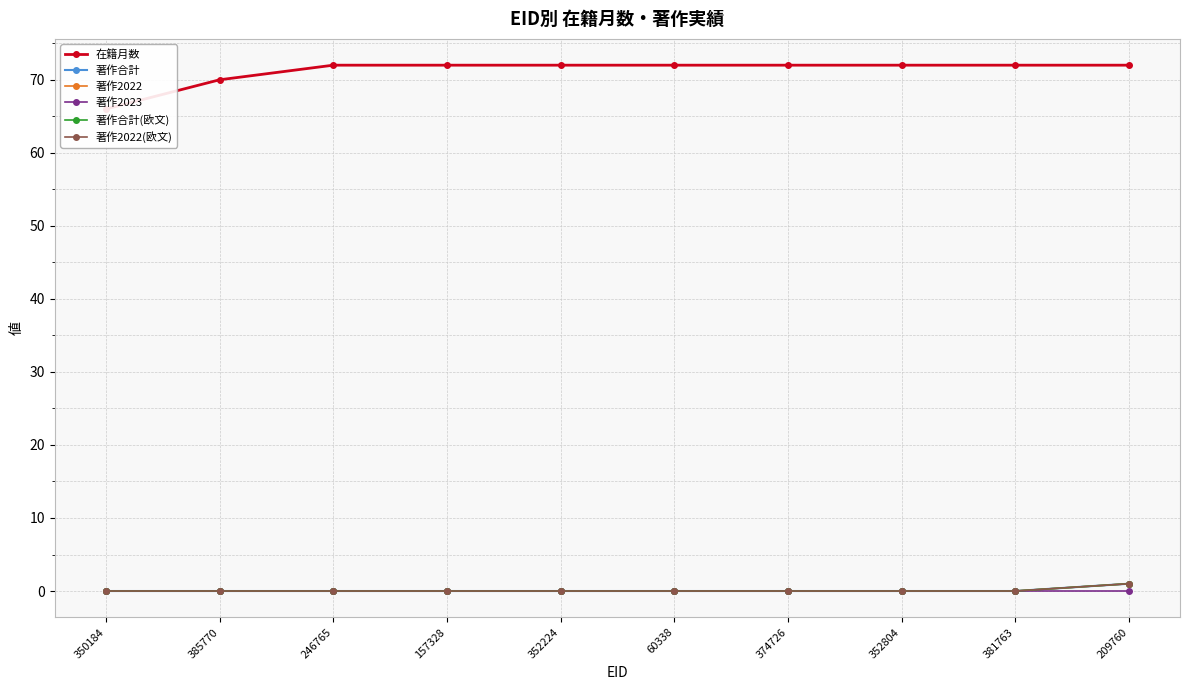

True or false: 著作合計(欧文) and 著作2023 cross at least once.

False